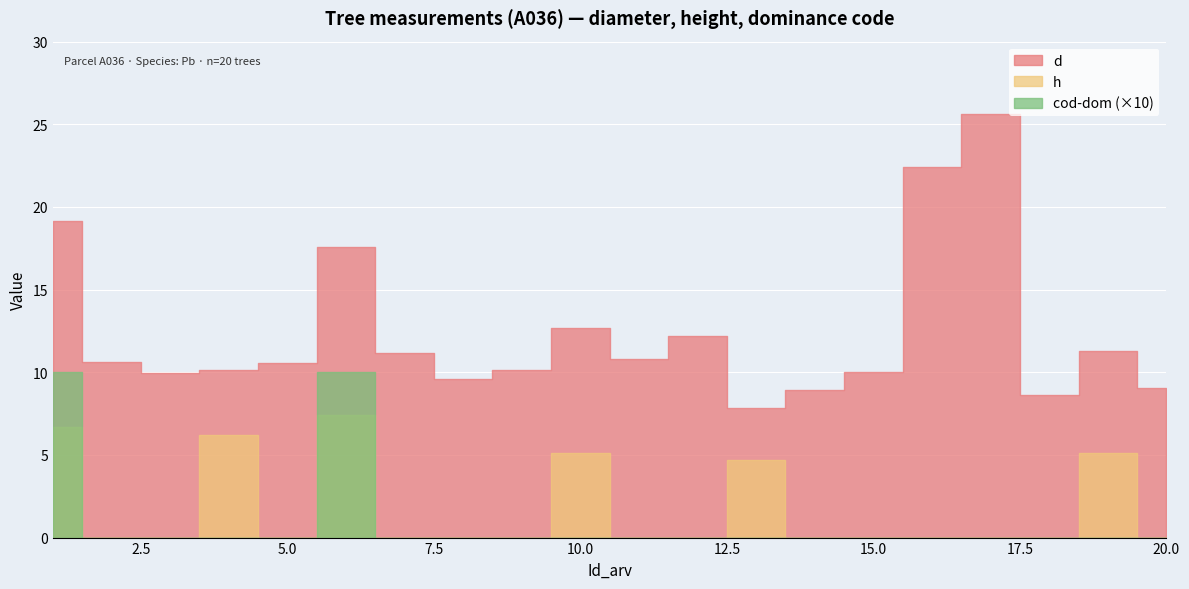

What is the difference between the highest and lowest values at 1?

18.1